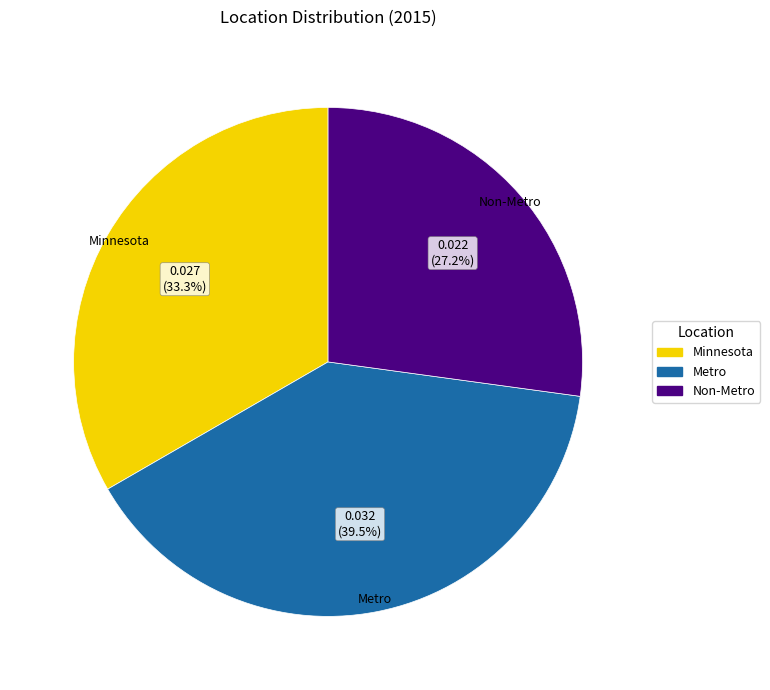

Between Non-Metro and Metro, which is larger?

Metro